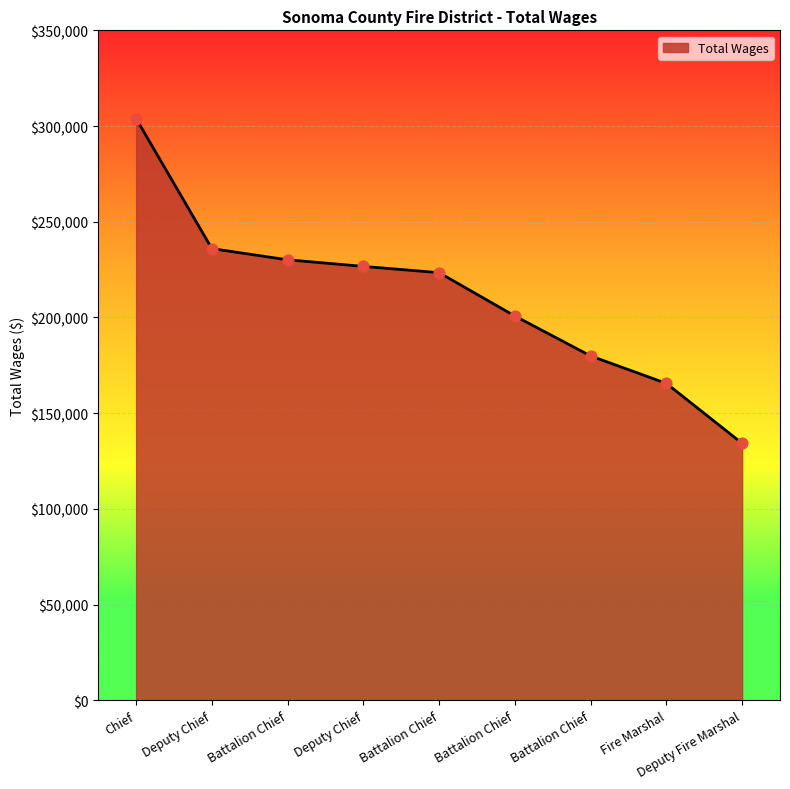

Approximately how many times larger is the value at Battalion Chief compared to Chief?

0.7